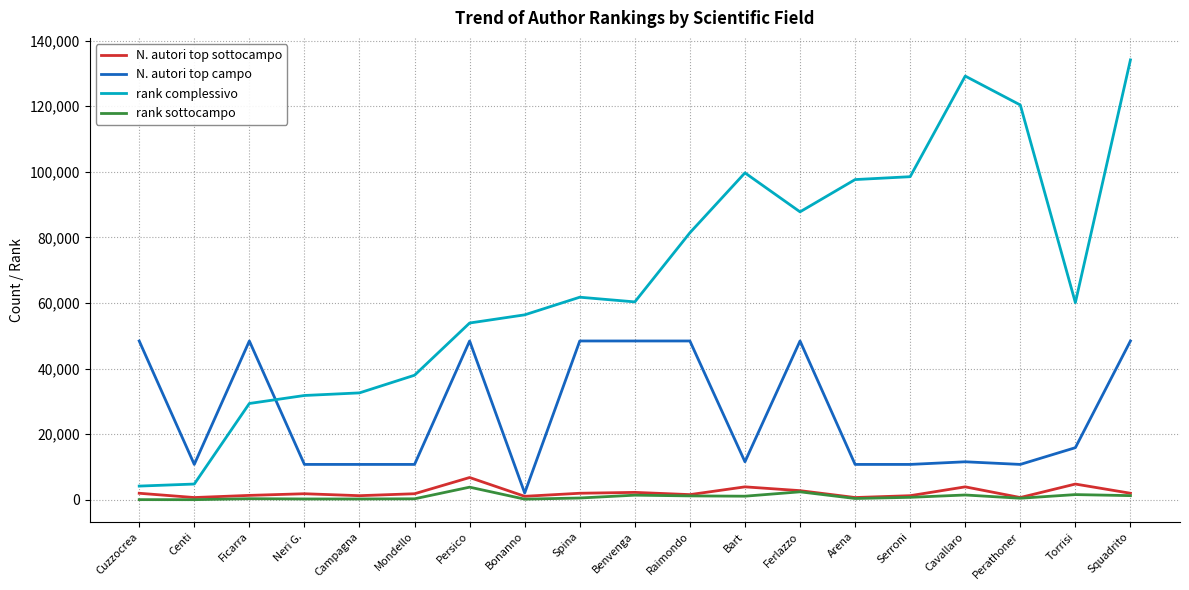

Between Cuzzocrea and Perathoner, which series saw the biggest shift?

rank complessivo